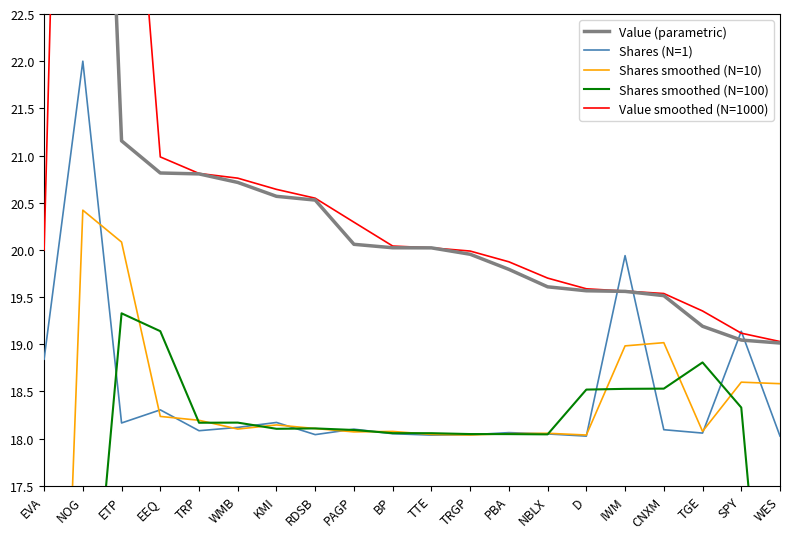

True or false: Shares (N=1) and Value smoothed (N=1000) intersect in this chart.

True